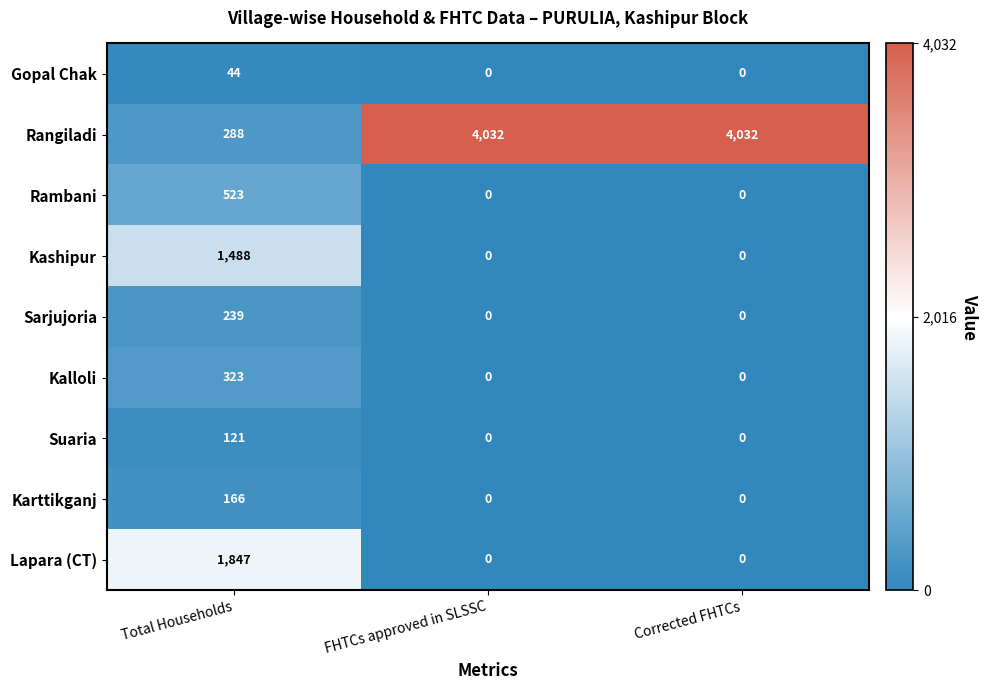

Read the Lapara (CT) value at Total Households, to the nearest 100.

1800